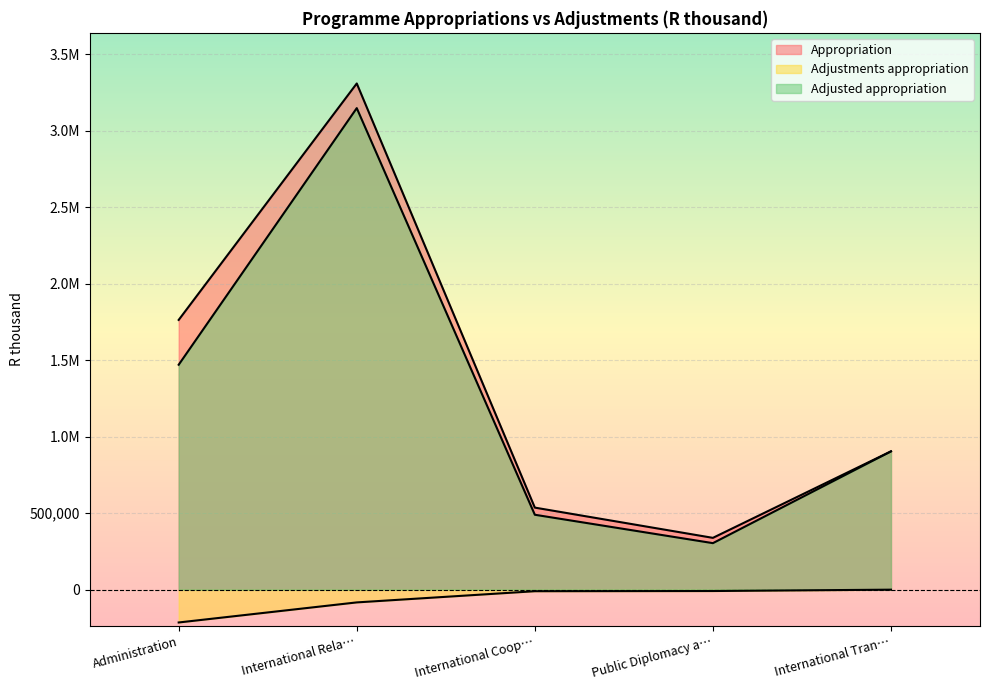

How many series are shown in this chart?

3